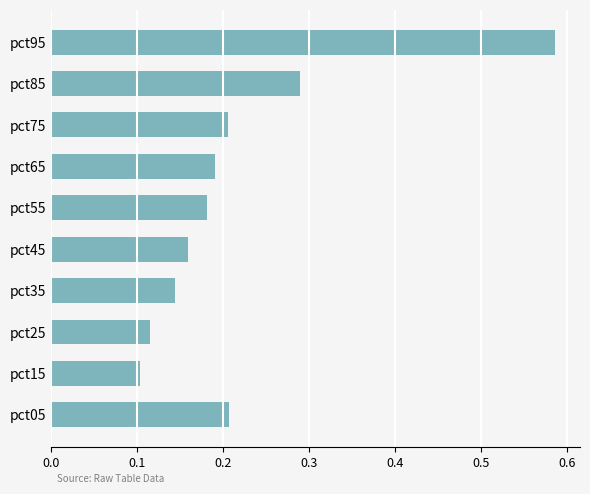

At which category does the chart reach its minimum across all series?

pct15